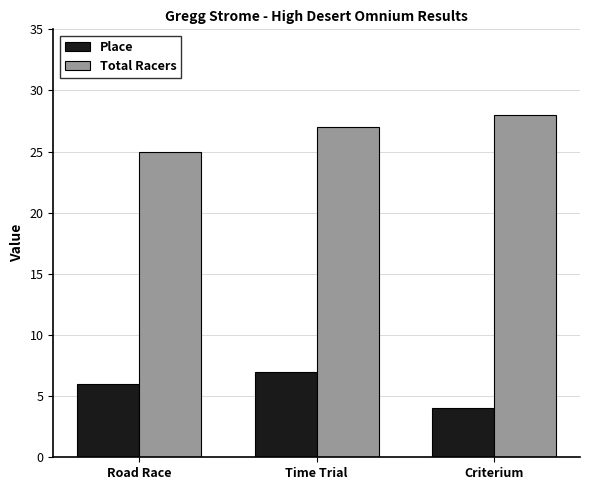

Count the number of categories in the chart.

3